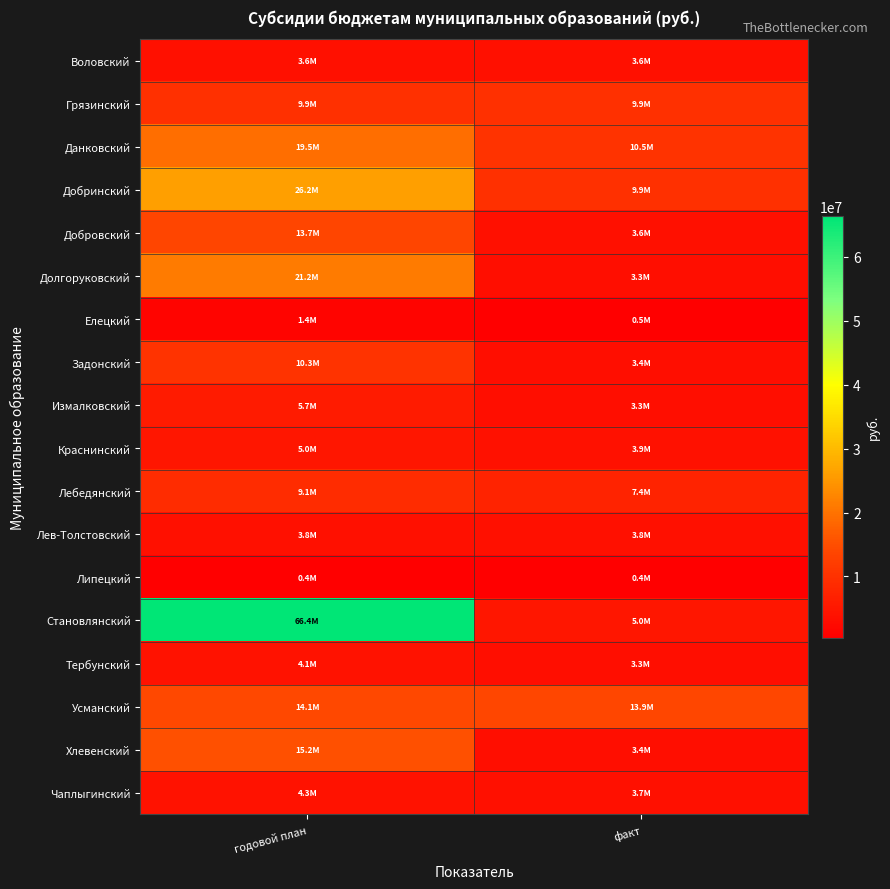

Which series has the largest total across all categories?

Становлянский